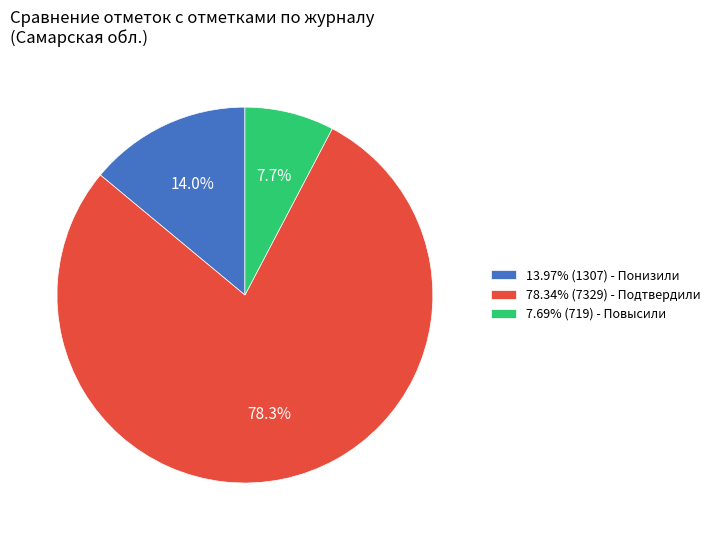

What is the ratio of the value at 13.97% (1307) - Понизили to the value at 7.69% (719) - Повысили?

1.8